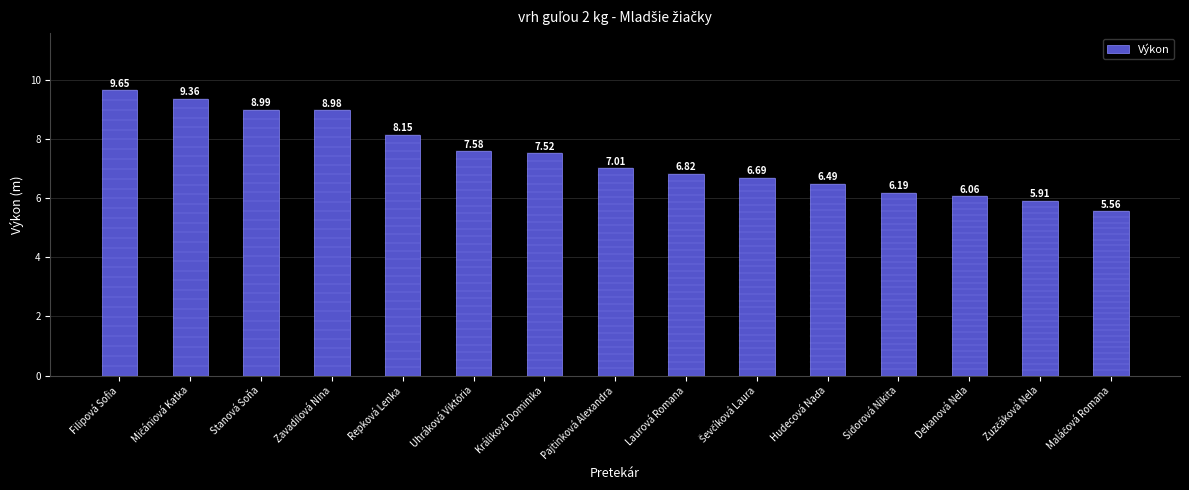

Count the number of categories in the chart.

15